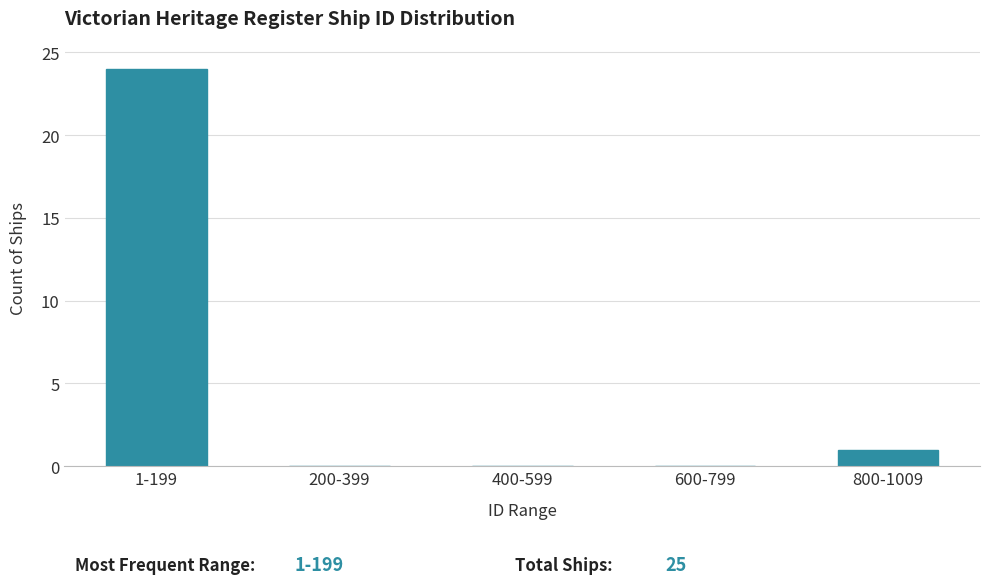

Reading left to right, transcribe all the data shown in this chart.

1-199=24	200-399=0	400-599=0	600-799=0	800-1009=1